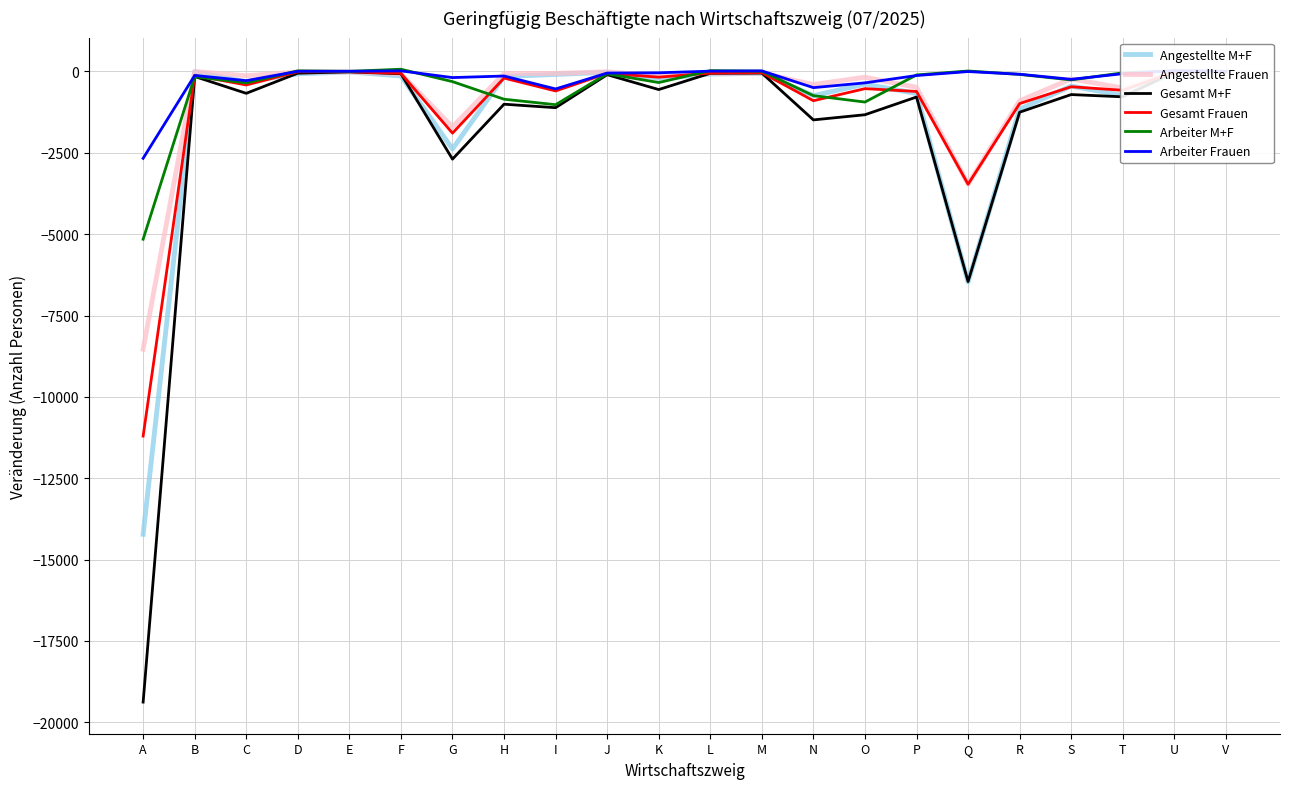

True or false: Angestellte Frauen and Gesamt M+F cross at least once.

True